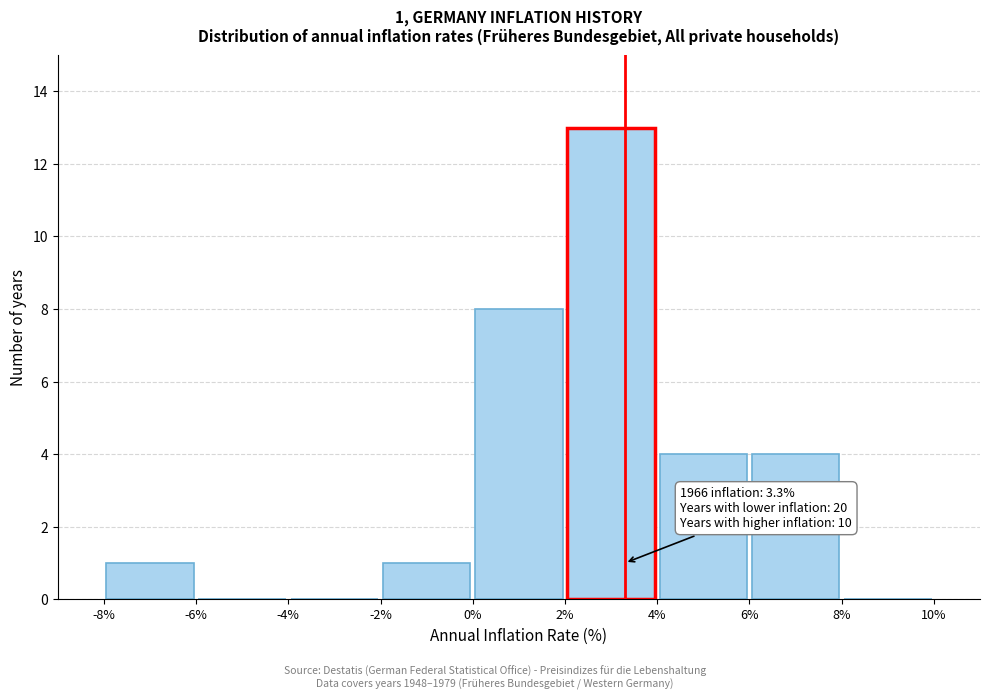

Over which range of the x-axis is the bar tallest?

2% to 4%